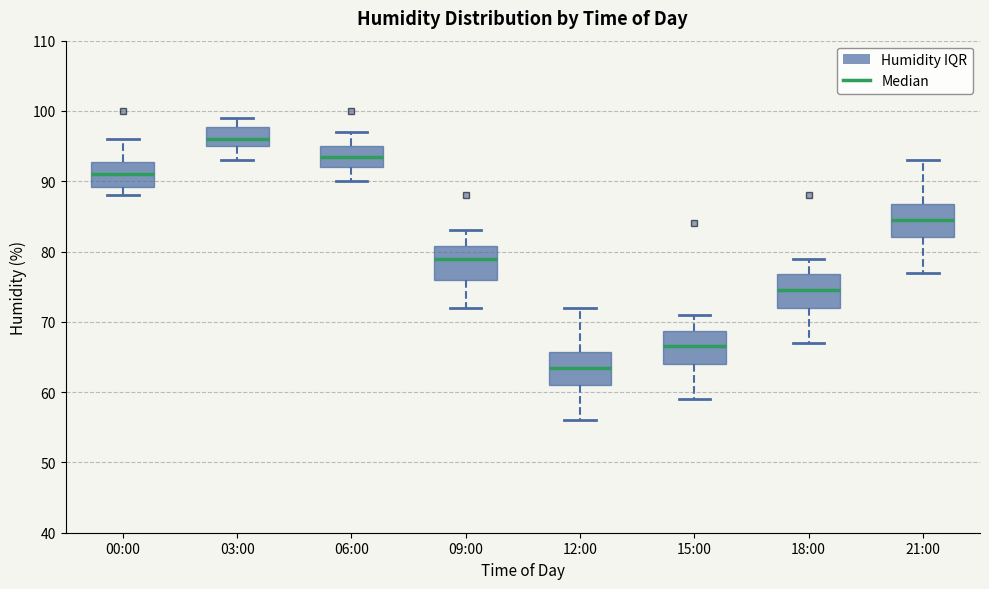

Where is the upper edge of the box for 12:00 on the y-axis? The values are not printed on the chart, so give them approximately, as read against the axis.

66